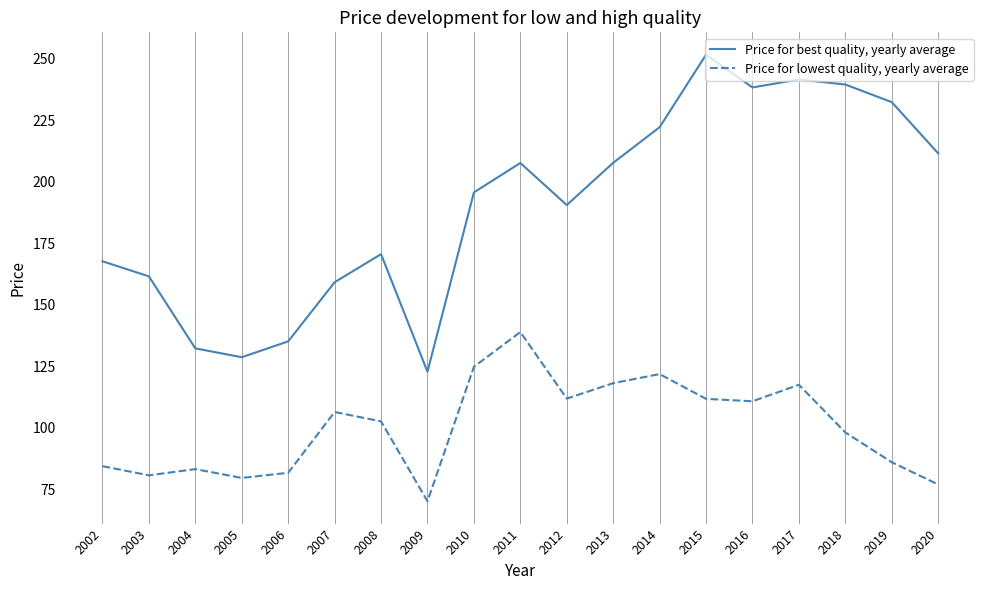

True or false: Price for best quality, yearly average and Price for lowest quality, yearly average cross at least once.

False